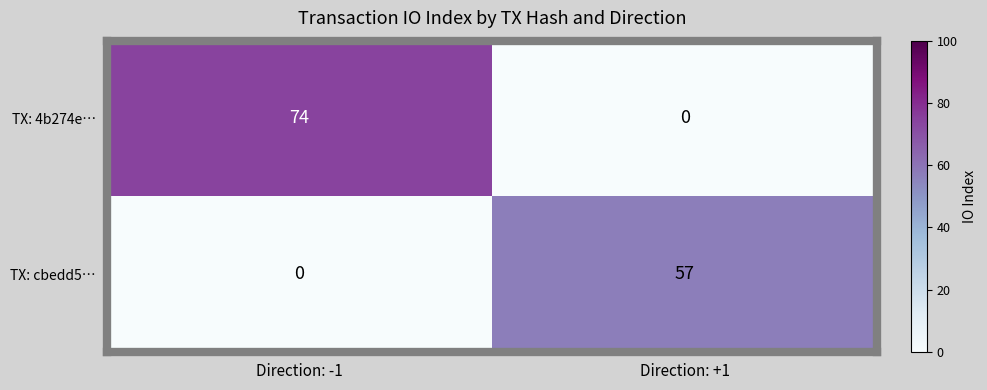

Is it true that TX: 4b274e… equals 24 at Direction: -1?

False